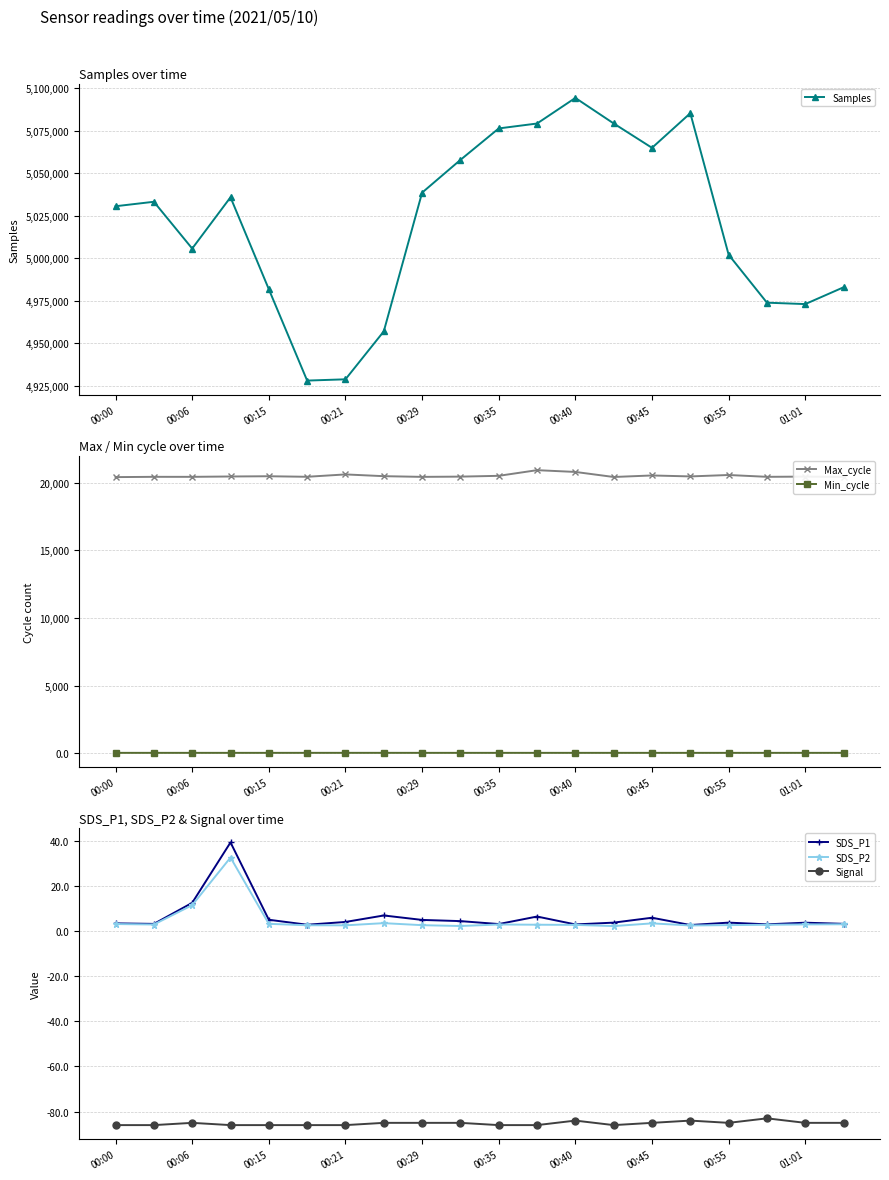

Is it true that Samples equals 3197021.5 at 00:00?

False